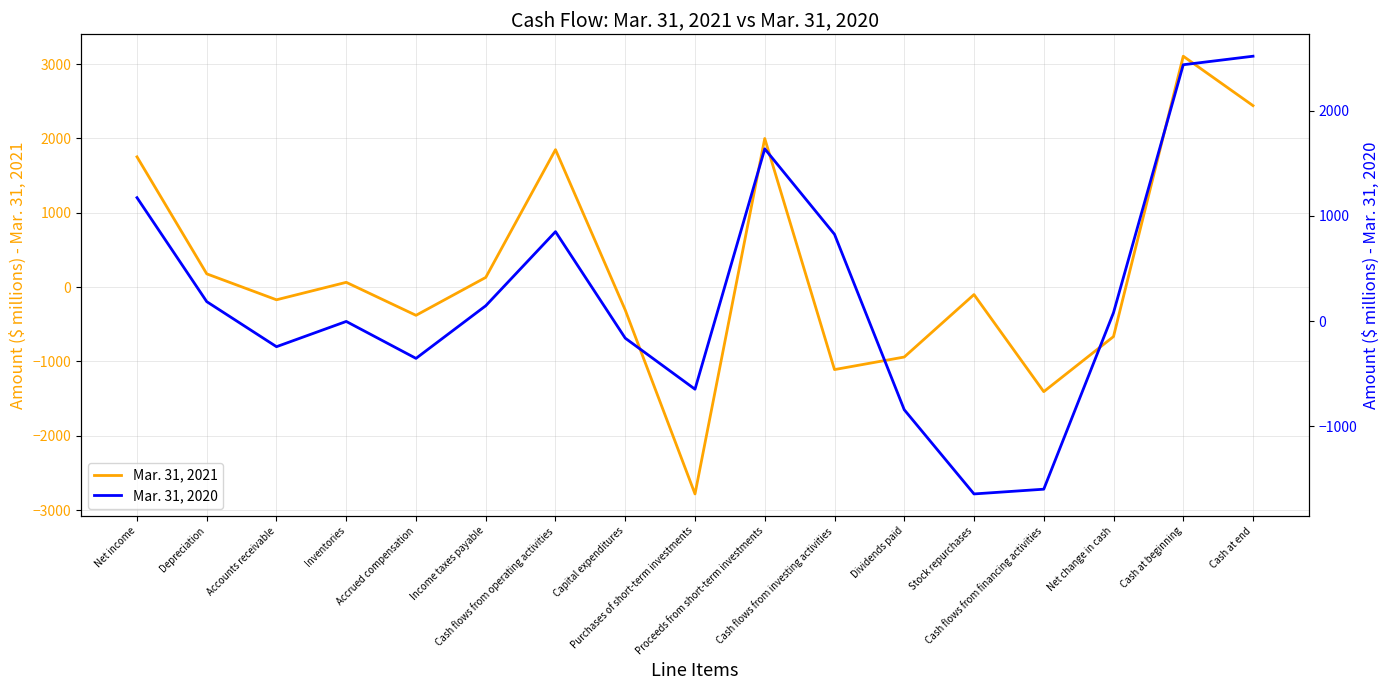

At which label does Mar. 31, 2021 reach its minimum?

Purchases of short-term investments